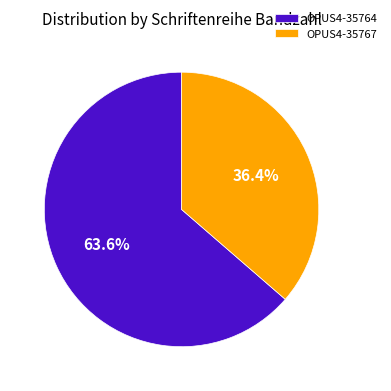

To the nearest percent, what is the combined percentage of OPUS4-35764 and OPUS4-35767?

100%